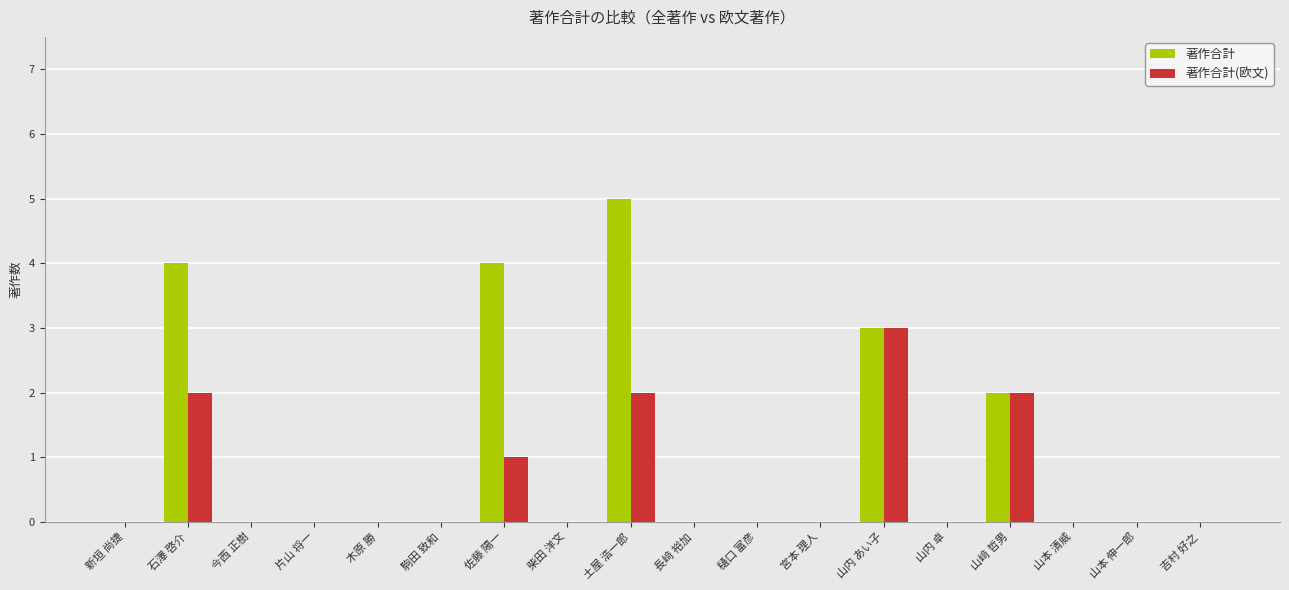

Does the chart contain stacked bars?

No